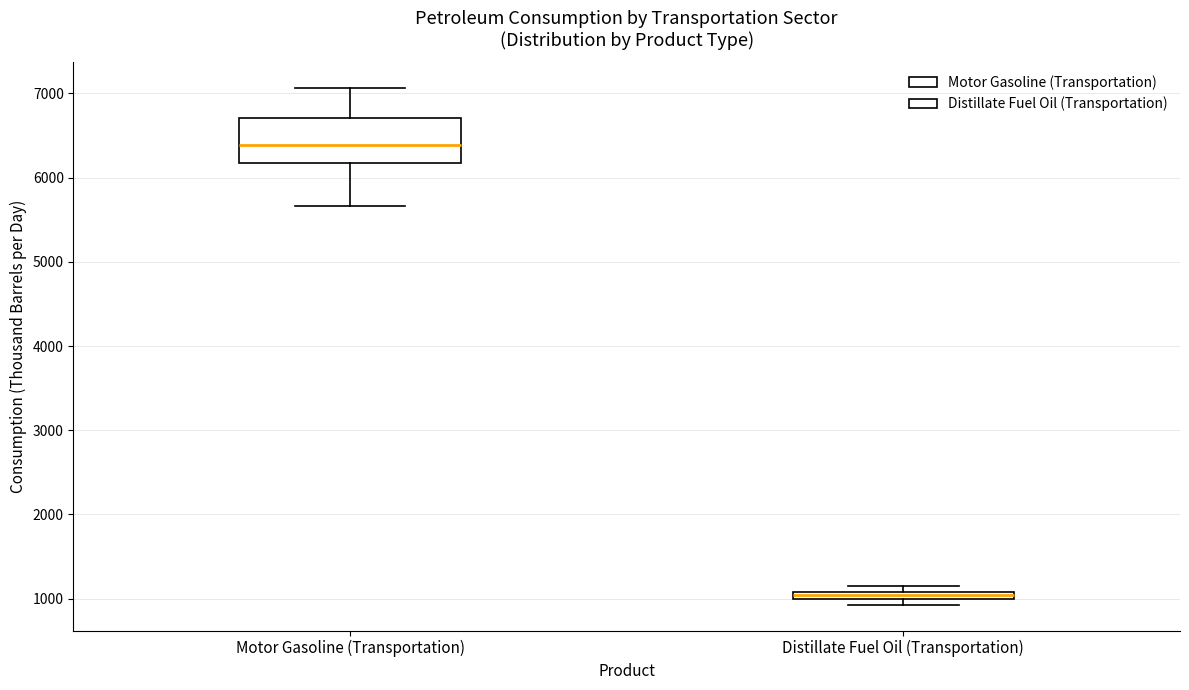

Comparing the boxes themselves (not the whiskers), which one is the tallest?

Motor Gasoline (Transportation)